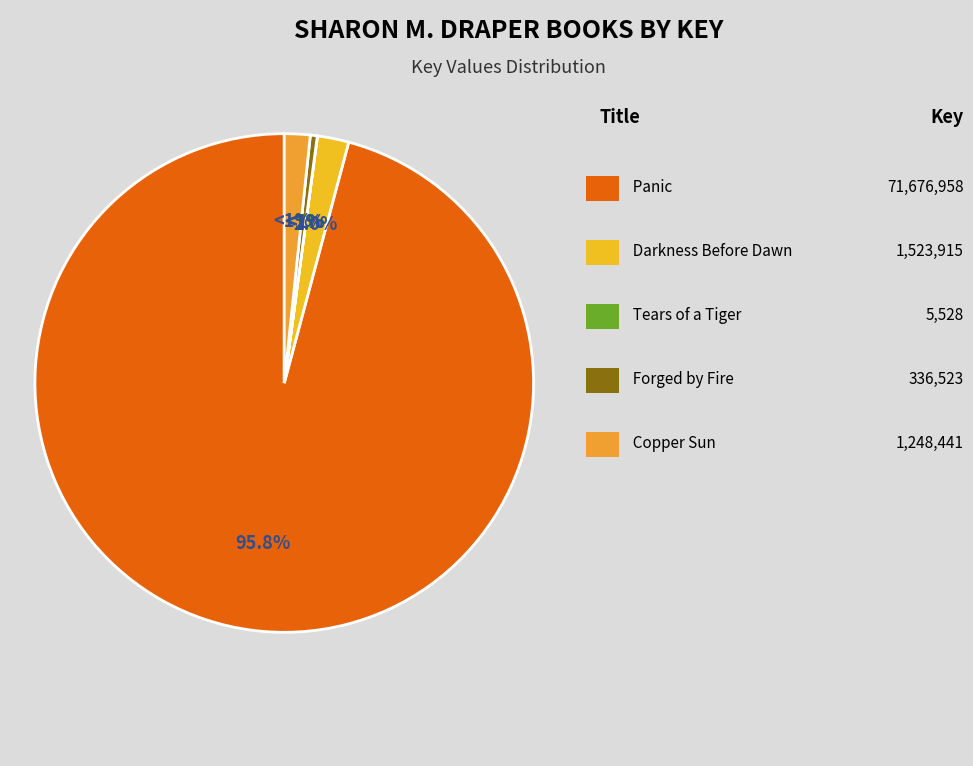

To the nearest percent, what is the difference between the Forged by Fire and Copper Sun slice percentages?

1%